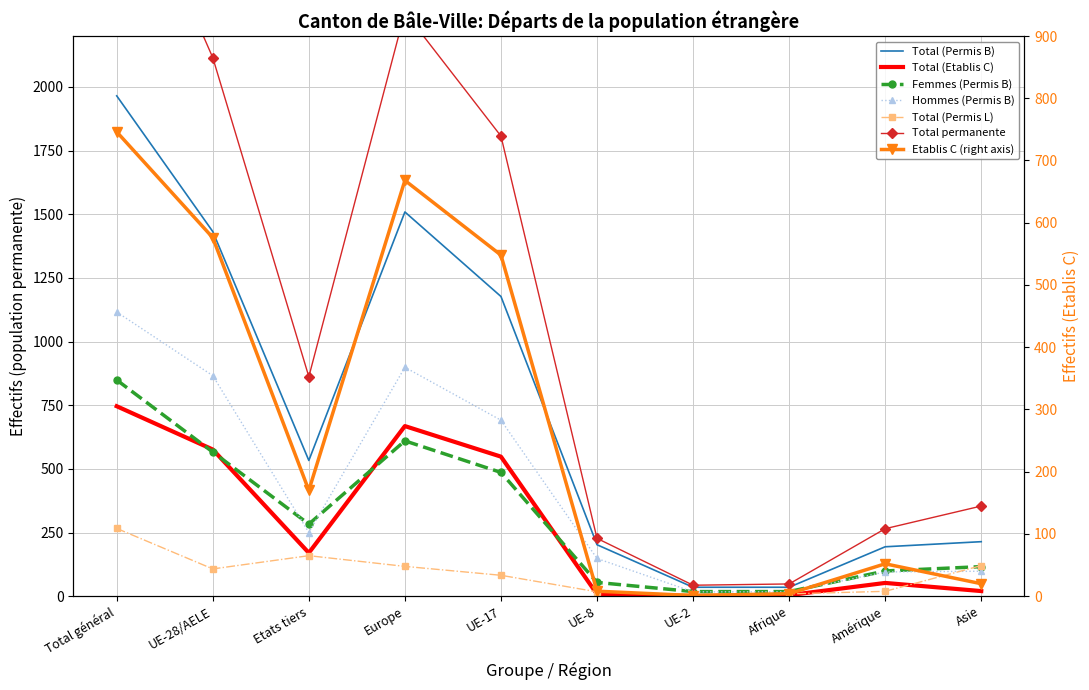

At which label does Total (Etablis C) reach its minimum?

UE-2